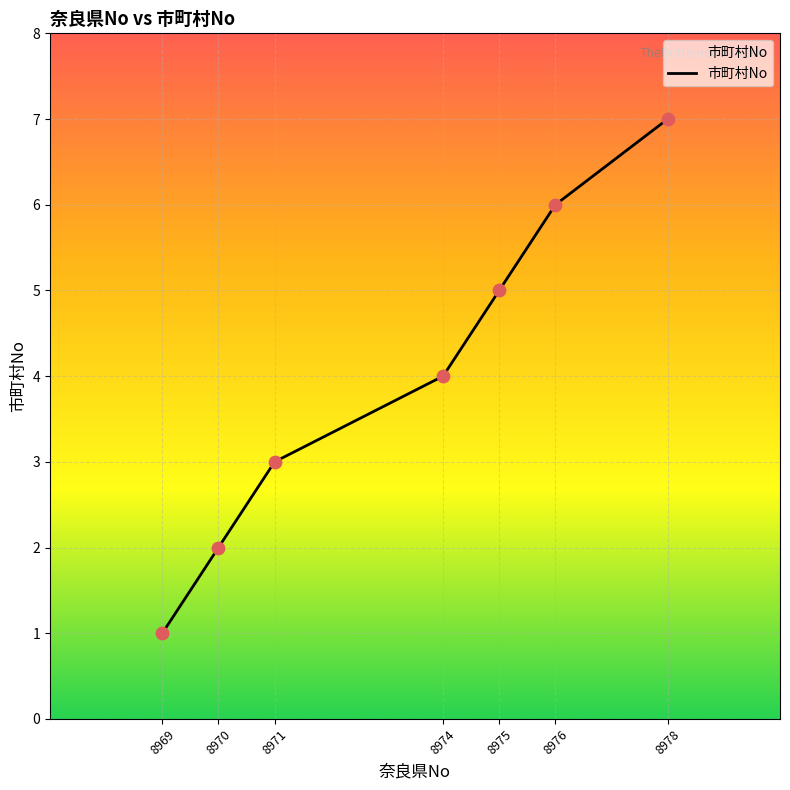

Which has a higher value, 8978 or 8974?

8978